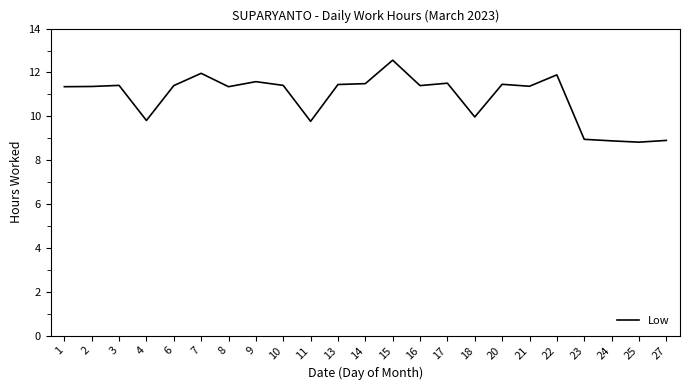

Is it true that the value at 13 is 11.4?

True